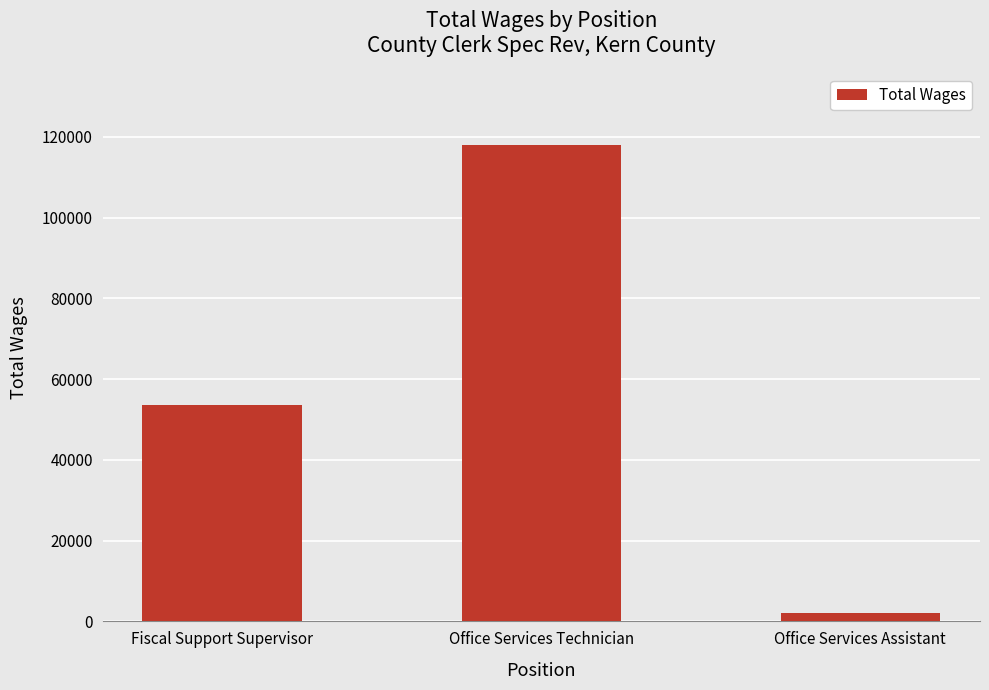

What is the value of the 1st bar from the left?

53636